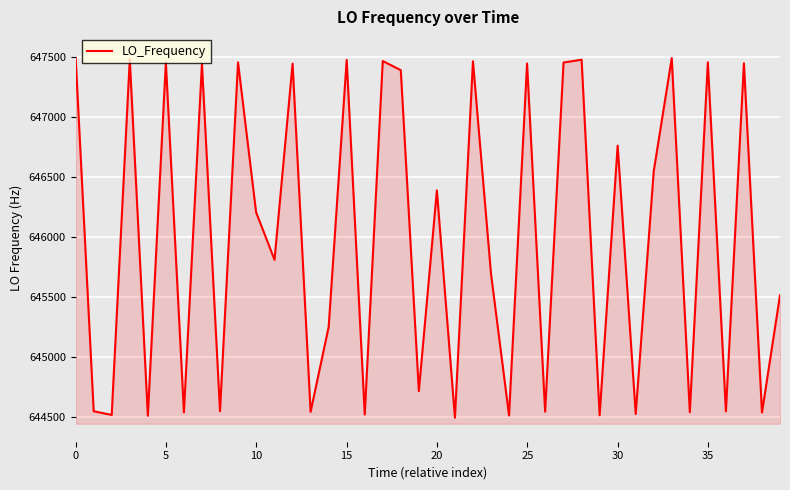

What is the difference between the maximum and minimum values?

2994.0